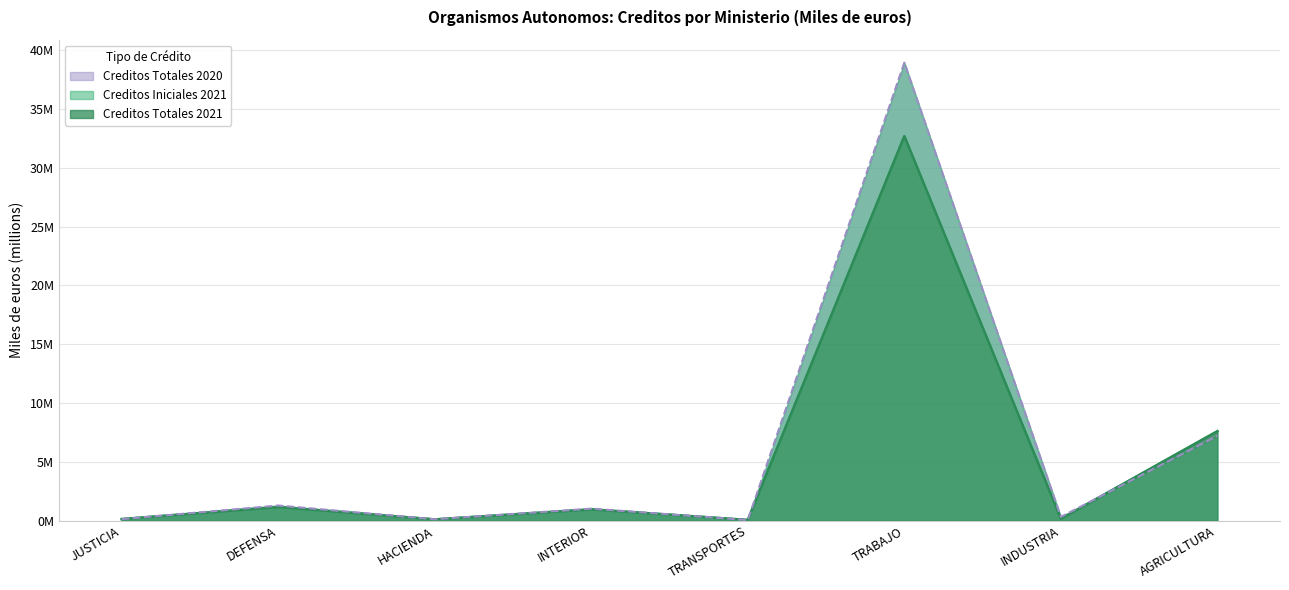

Where do Creditos Totales 2020 and Creditos Totales 2021 first cross each other?

JUSTICIA and DEFENSA